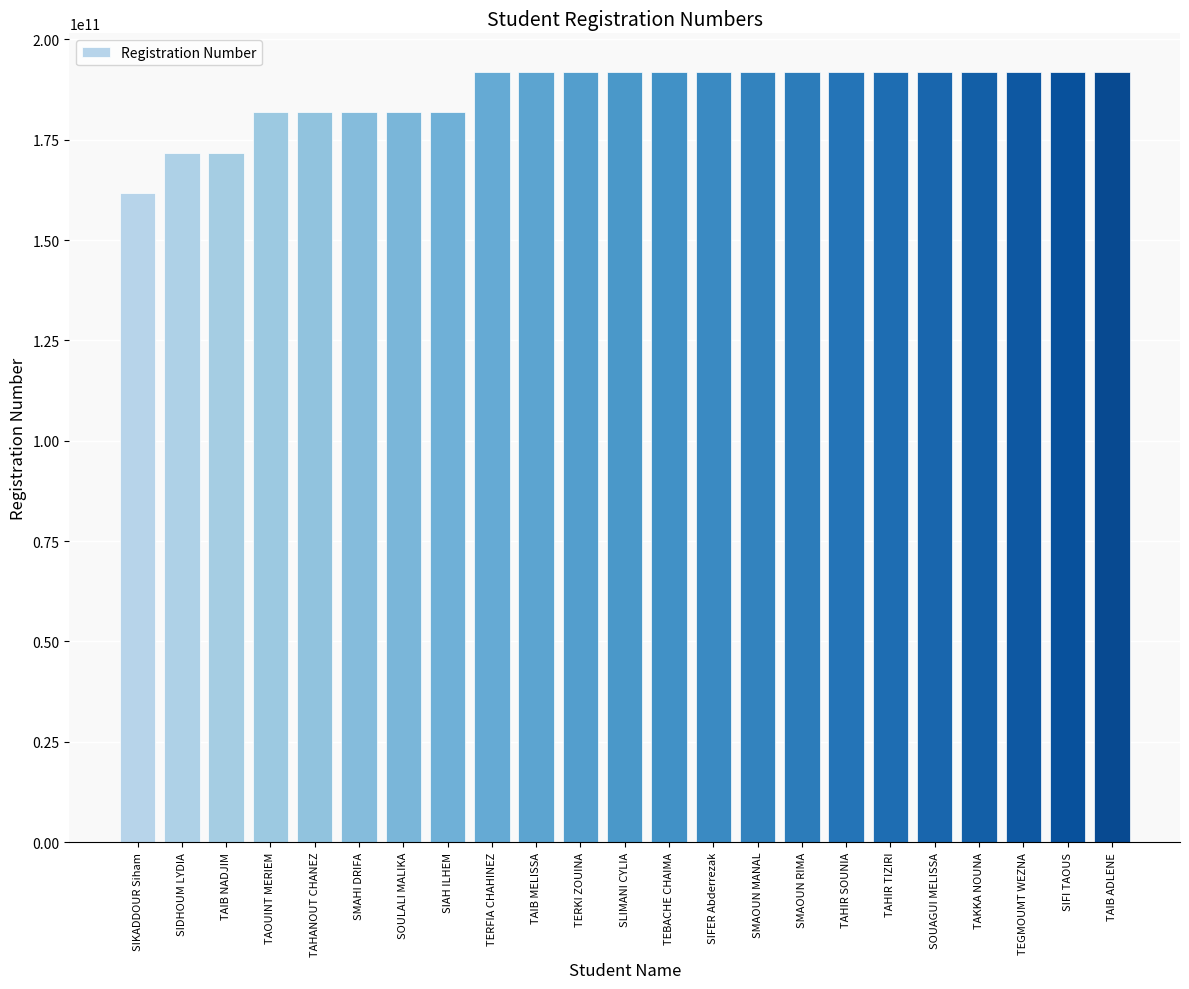

How many series are shown in this chart?

1